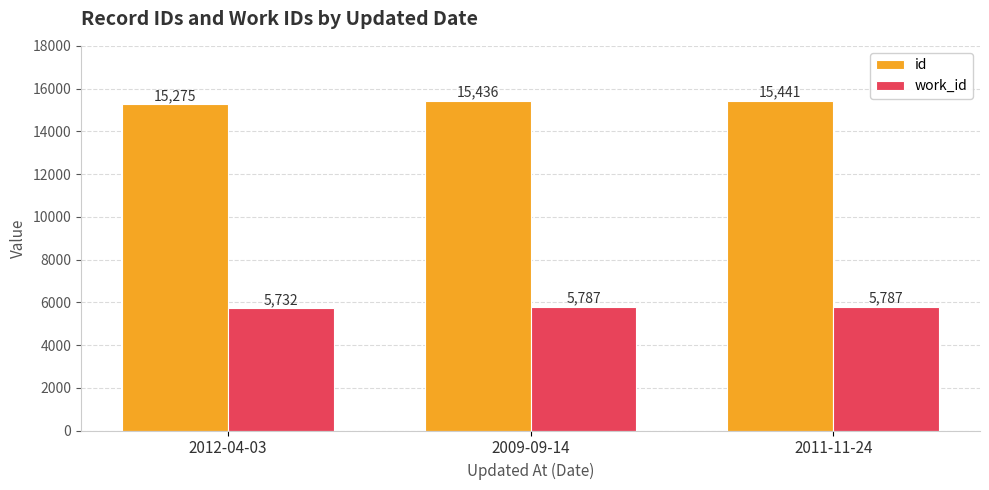

What is the total value across all series at 2011-11-24?

21228